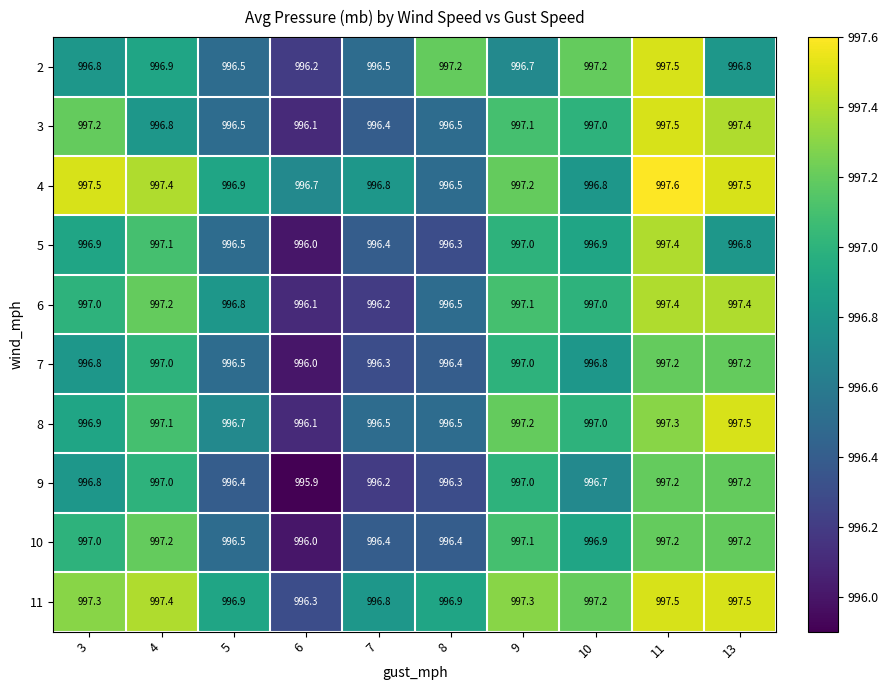

How many distinct data groups are displayed?

10